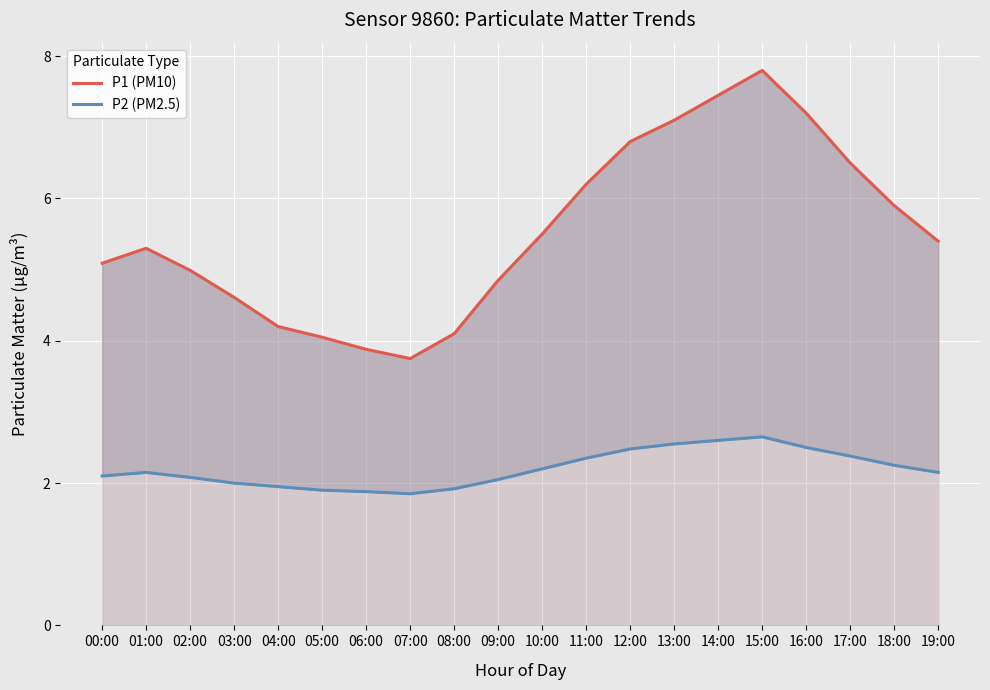

List the series in order of their overall mean, highest first.

P1 (PM10), P2 (PM2.5)